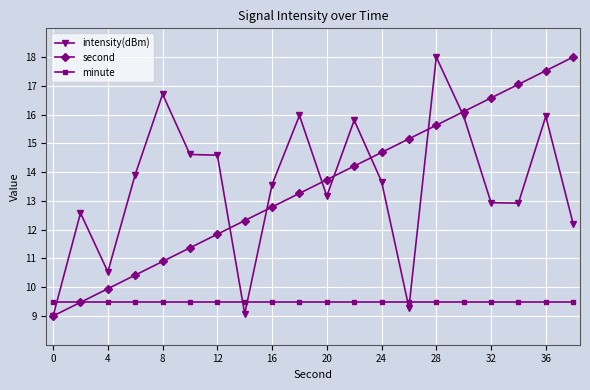

True or false: minute and intensity(dBm) cross at least once.

True